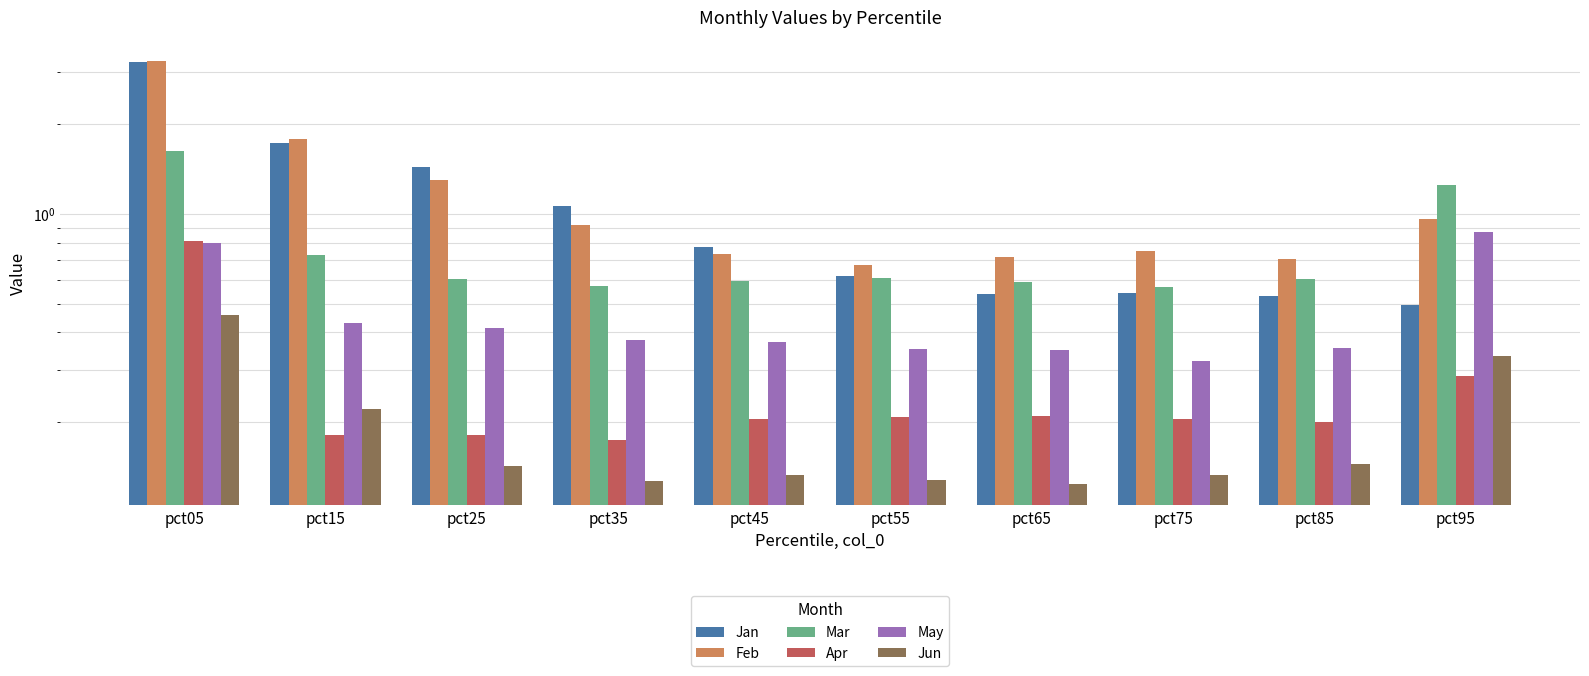

What is the difference between the Mar values at pct45 and pct05?

1.0